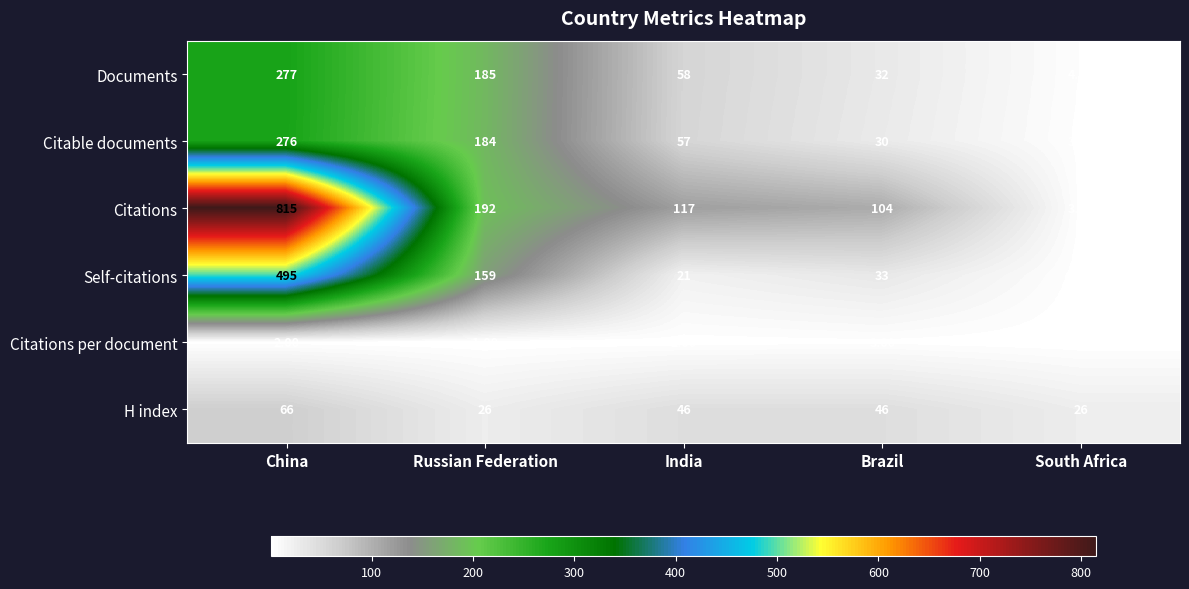

Which category has the highest value across all series?

China